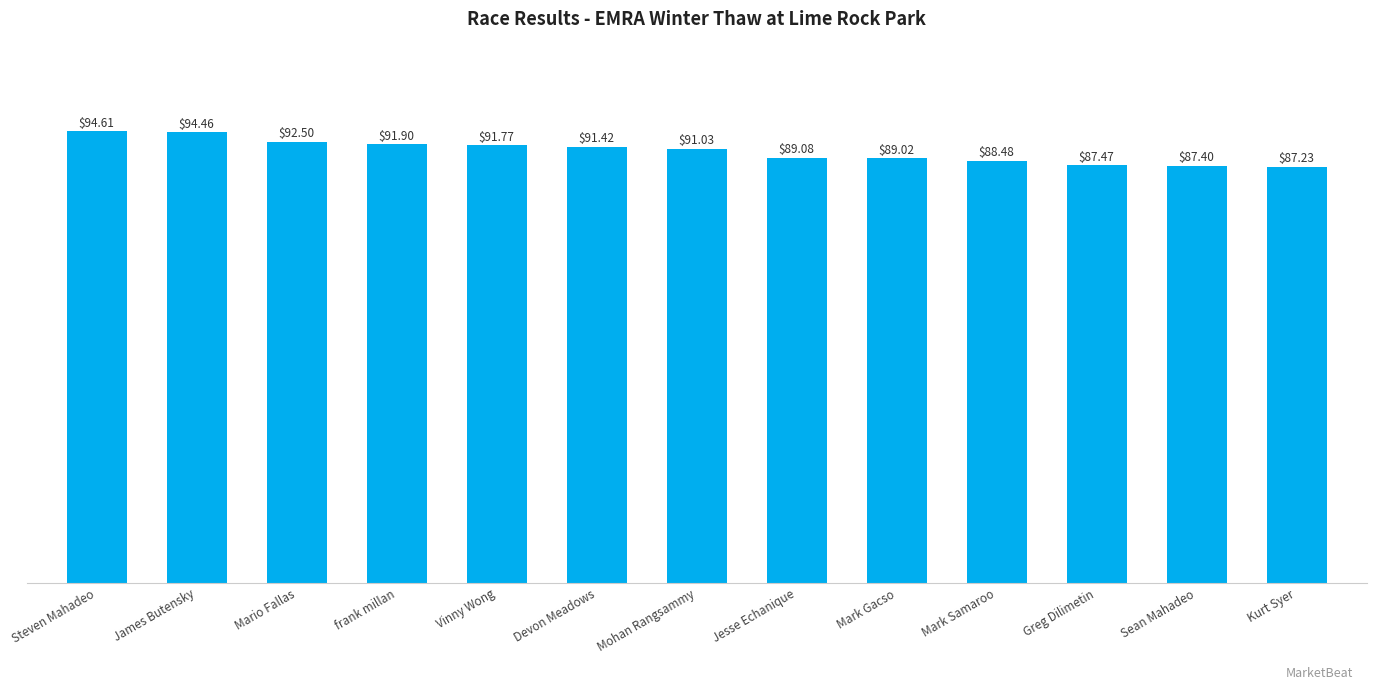

Reading left to right, extract all data points from this chart.

94.6	94.5	92.5	91.9	91.8	91.4	91.0	89.1	89.0	88.5	87.5	87.4	87.2